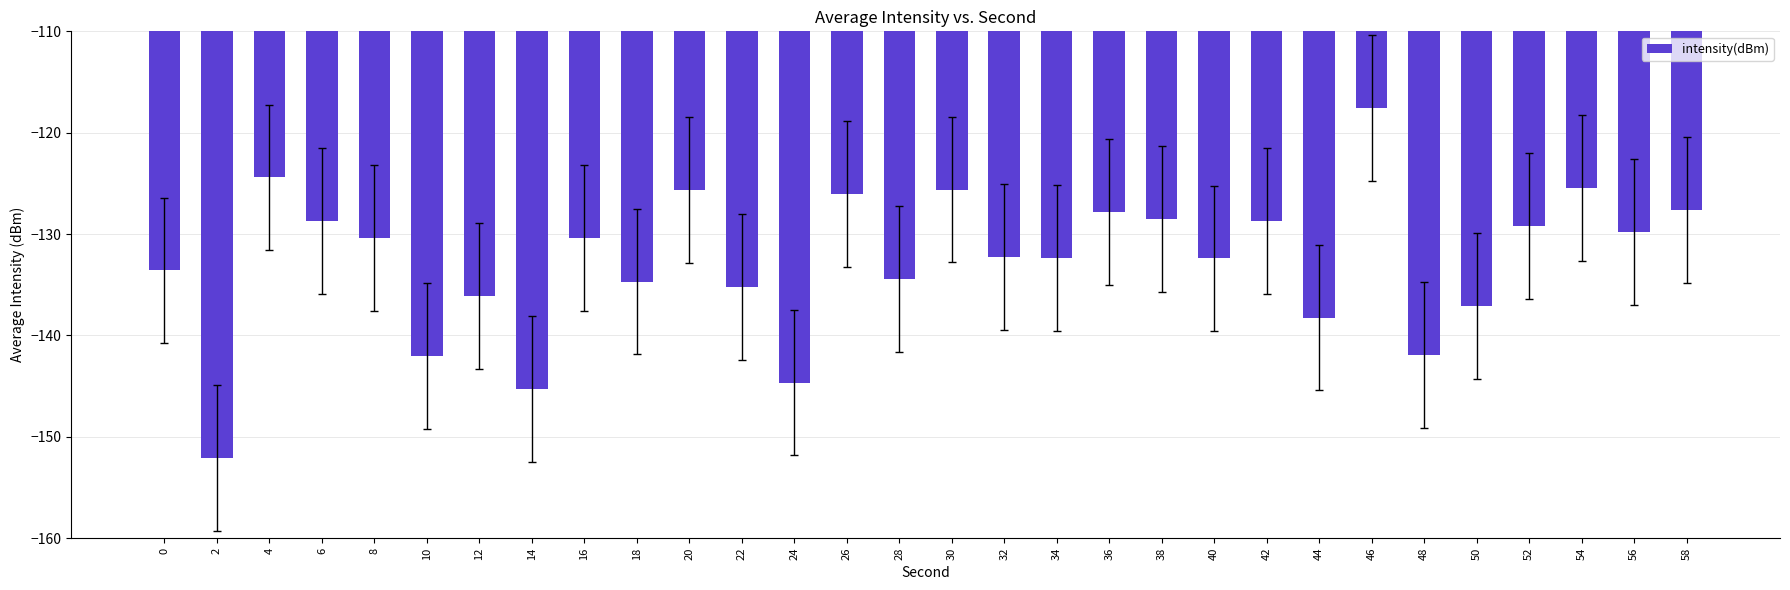

Which label corresponds to the largest value in the chart?

46